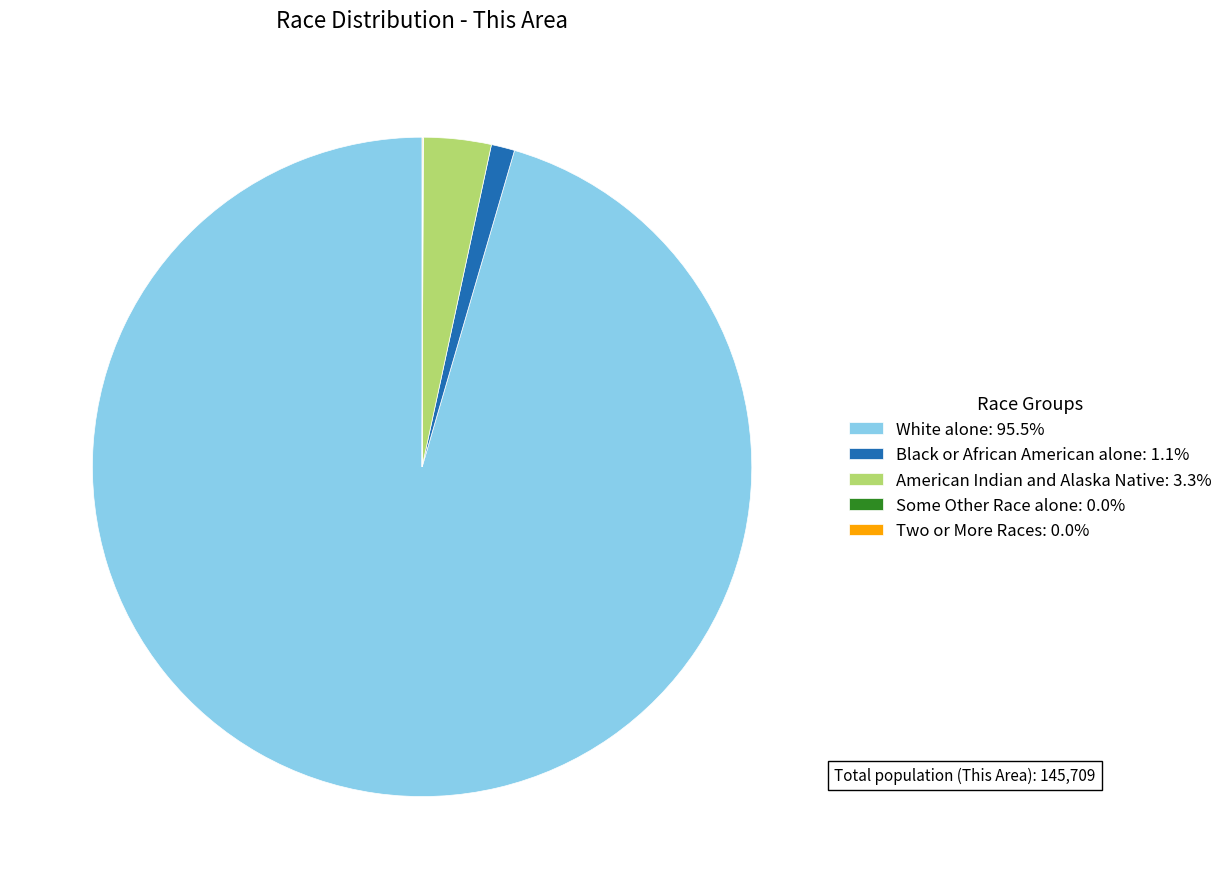

Combined, do White alone: 95.5% and American Indian and Alaska Native: 3.3% account for over 50%?

Yes